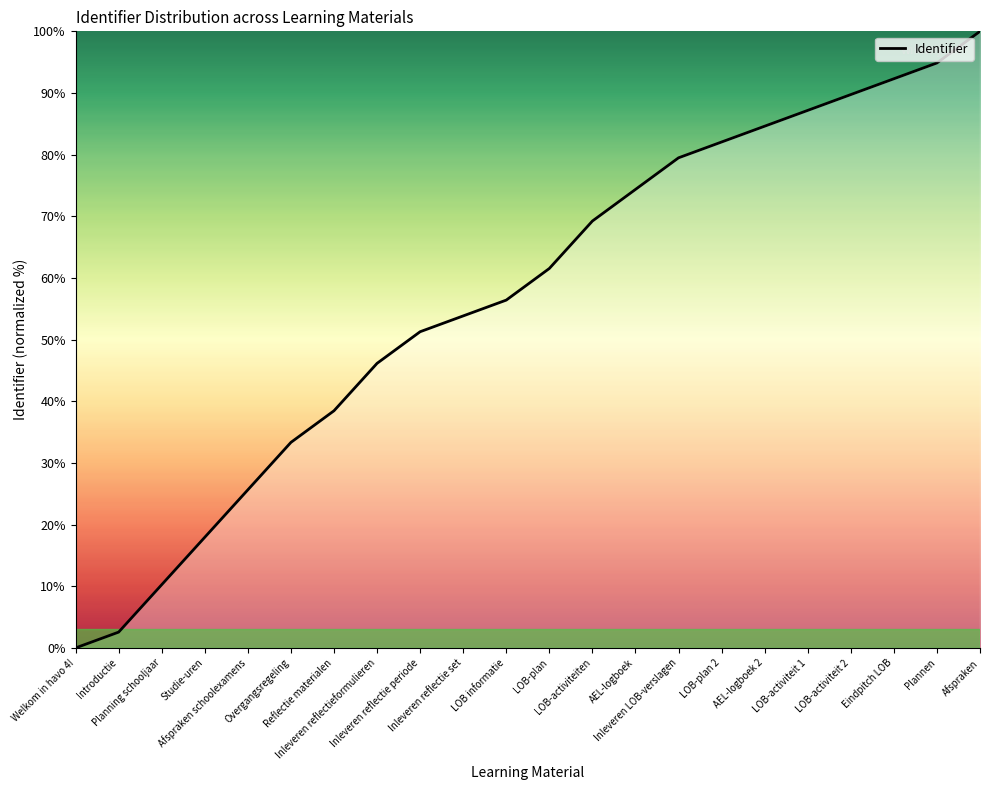

What is the change in value from Afspraken schoolexamens to LOB-activiteiten?

+43.6